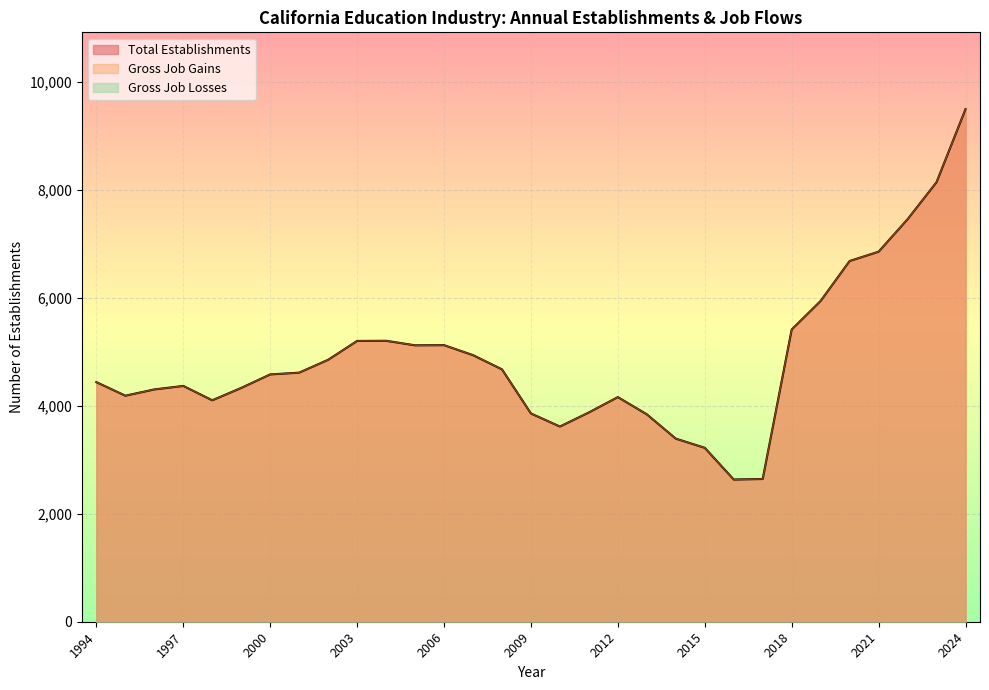

Read the Total Establishments value at 2018, to the nearest 10.

5410